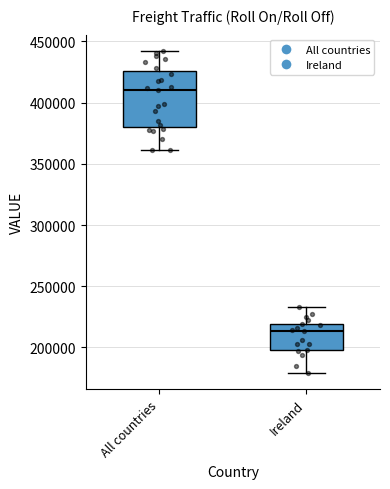

Which box has the lowest median line?

Ireland